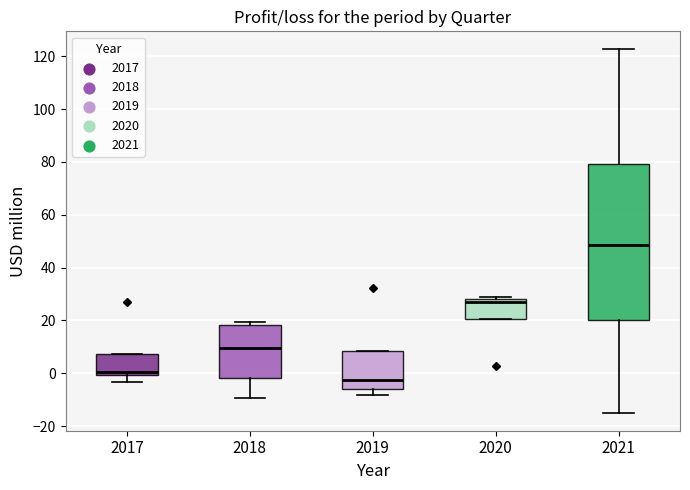

Reading left to right, transcribe this box plot: for each box, give where its median line is, the range the box spans, and where its two whiskers end, as read against the y-axis. The values are not printed on the chart, so give them approximately, as read against the axis.

2017: median 0 (just above the box's lower edge), box 0 to 8, whiskers -4 to 8
2018: median 10, box -2 to 18, whiskers -10 to 20
2019: median -2, box -6 to 8, whiskers -8 to 8
2020: median 28 (just below the box's upper edge), box 20 to 28, whiskers 20 to 30
2021: median 48, box 20 to 80, whiskers -14 to 122